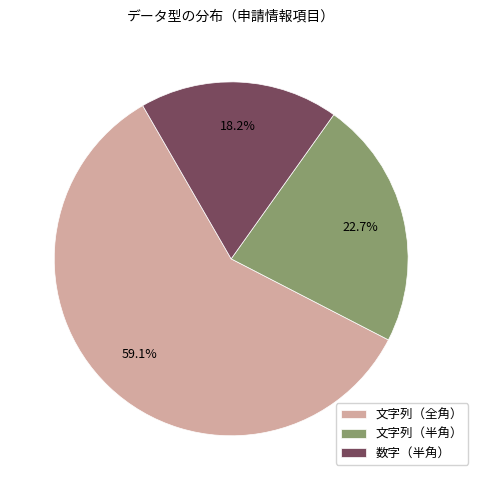

To the nearest percent, what is the difference between the largest and smallest slice percentages?

41%